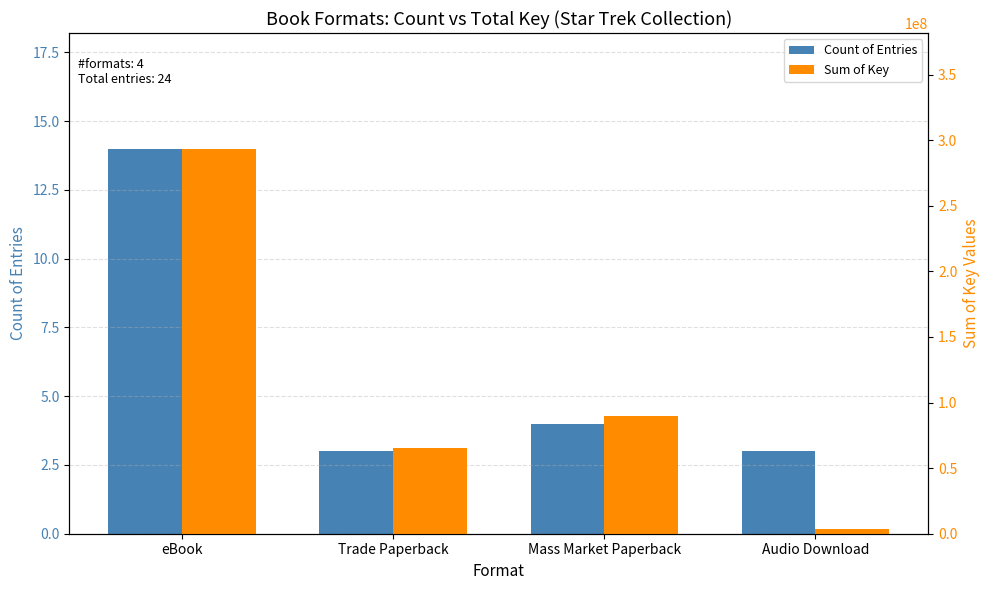

What are all the series names shown in the legend?

Count of Entries, Sum of Key